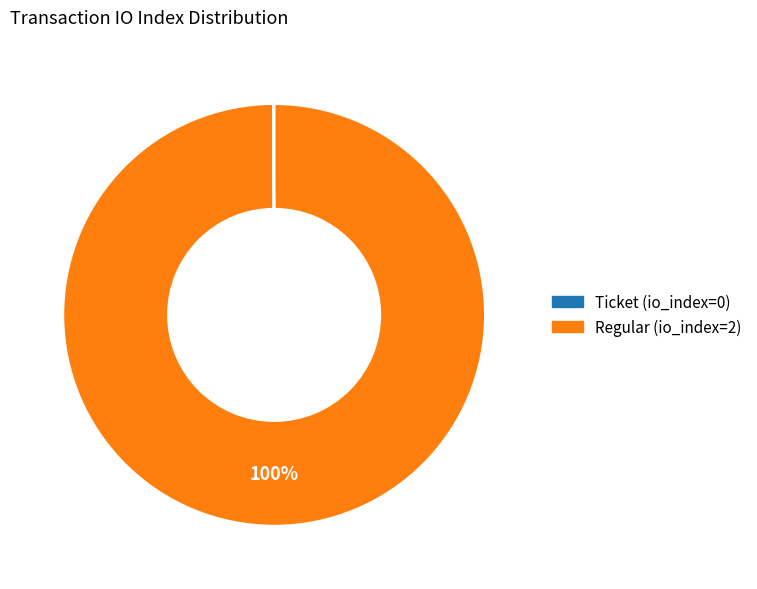

Which category accounts for the majority?

Regular (io_index=2)